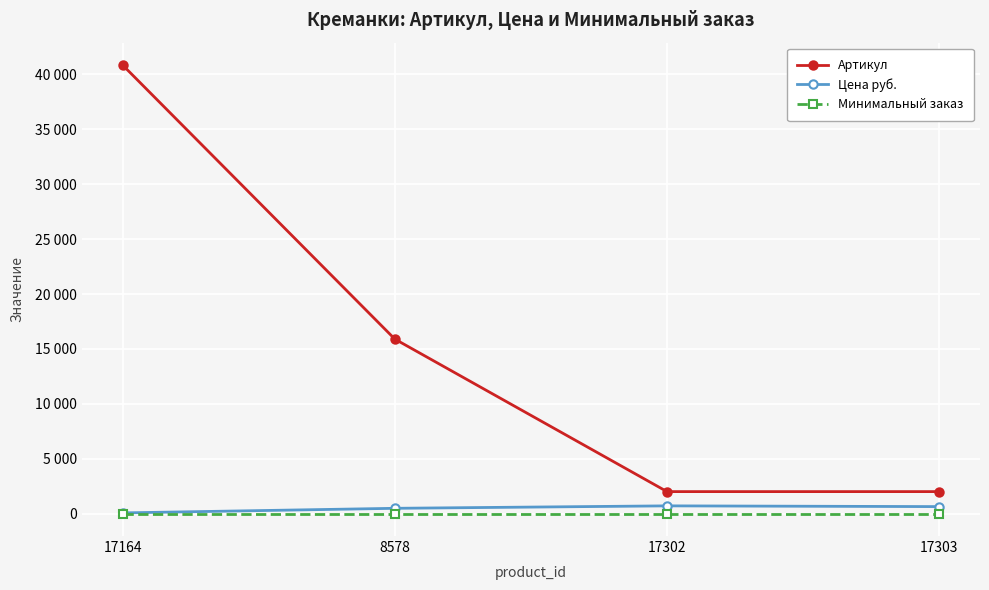

True or false: Цена руб. has a value of 65 at 17164.

True